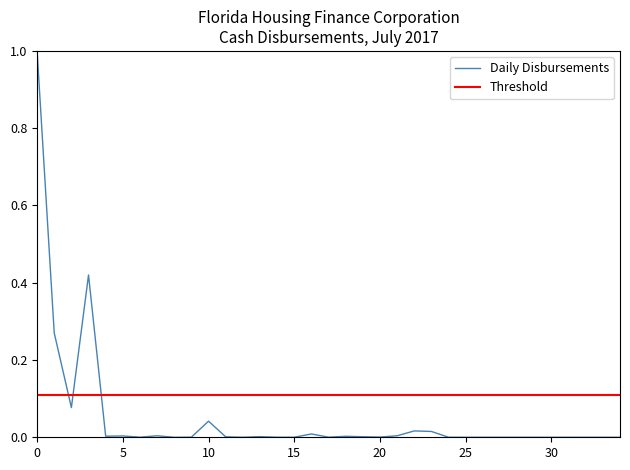

List the series in order of their peak value, highest first.

Daily Disbursements, Threshold